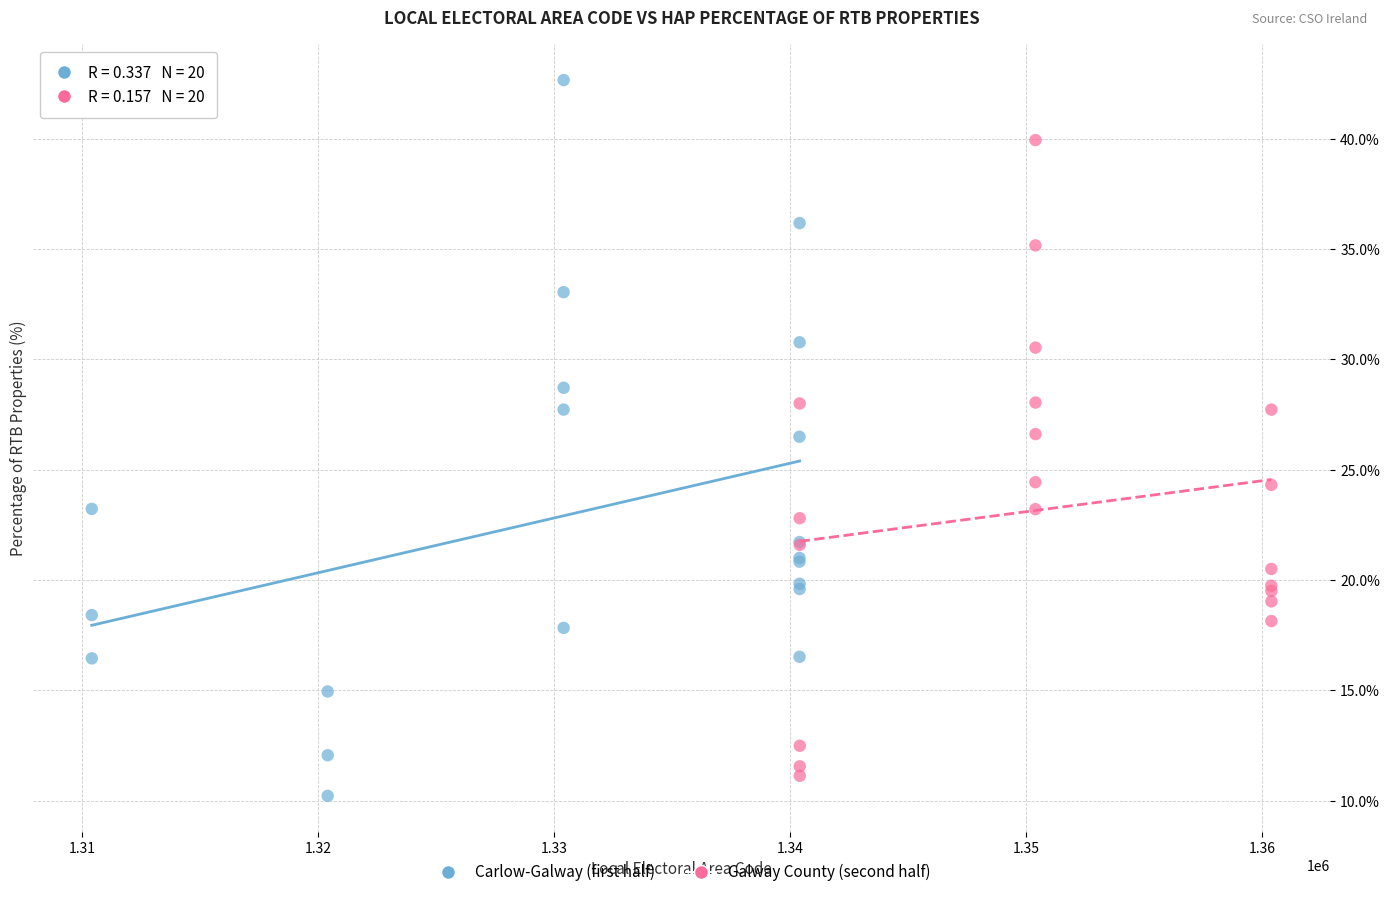

Which series contains the highest Y value?

Carlow-Galway (first half)